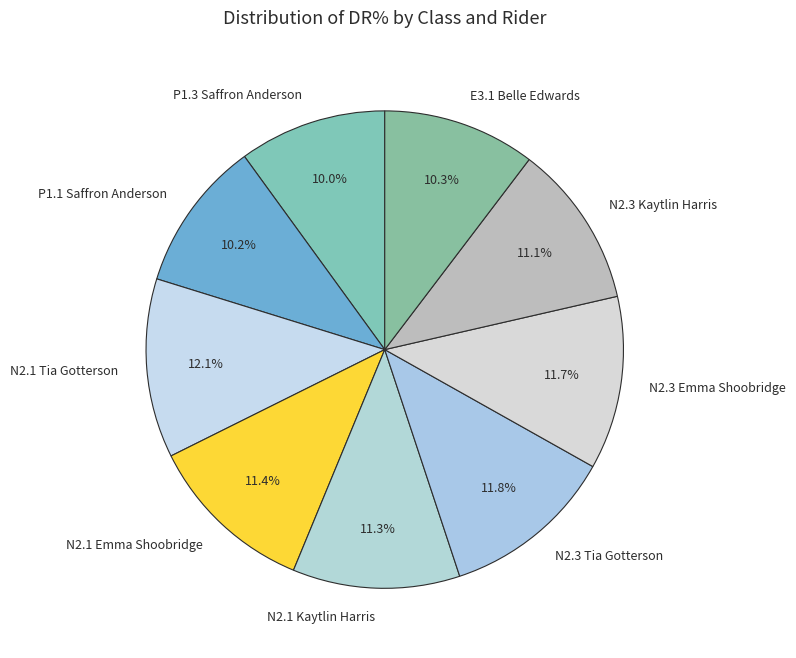

To the nearest percent, what percentage of the pie is P1.3 Saffron Anderson?

10%